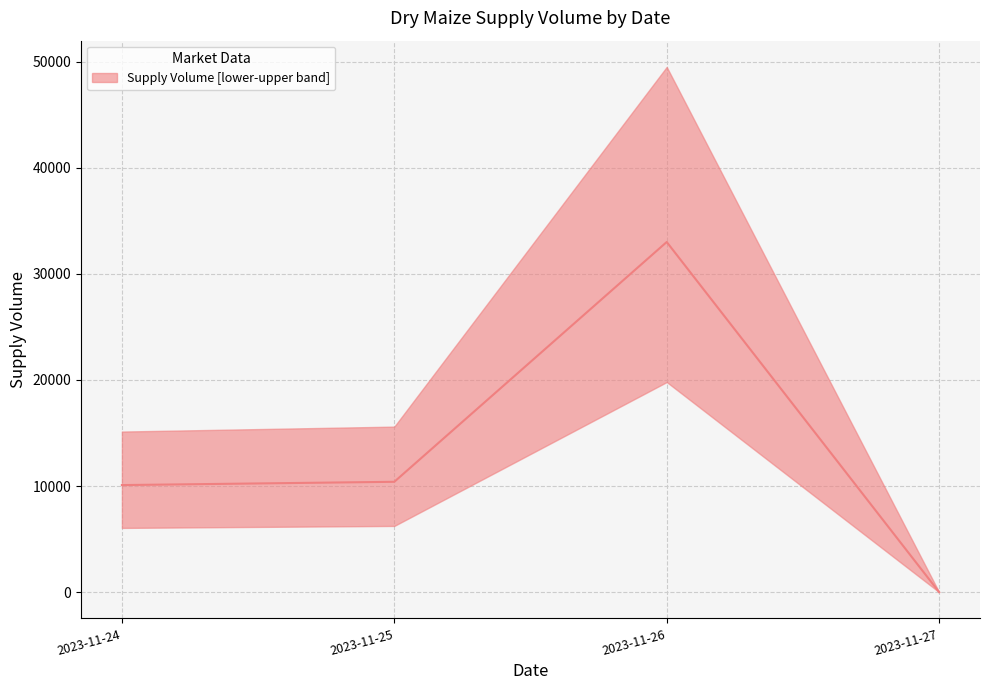

What is the value of the 1st point from the left?

10090